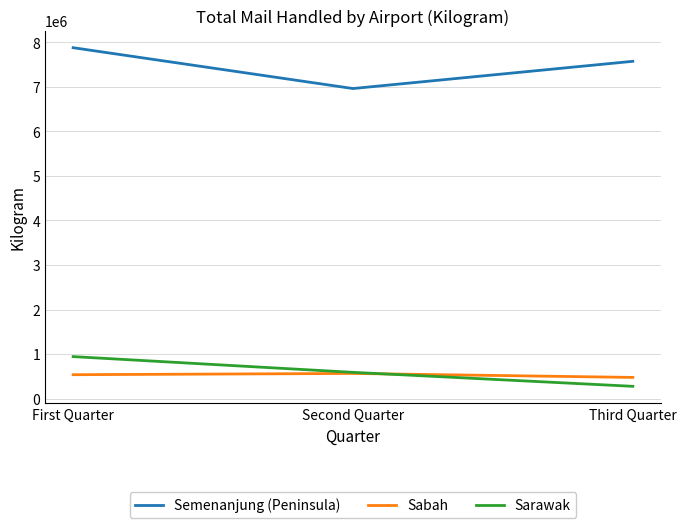

Is it true that Sarawak equals 275823 at Third Quarter?

True